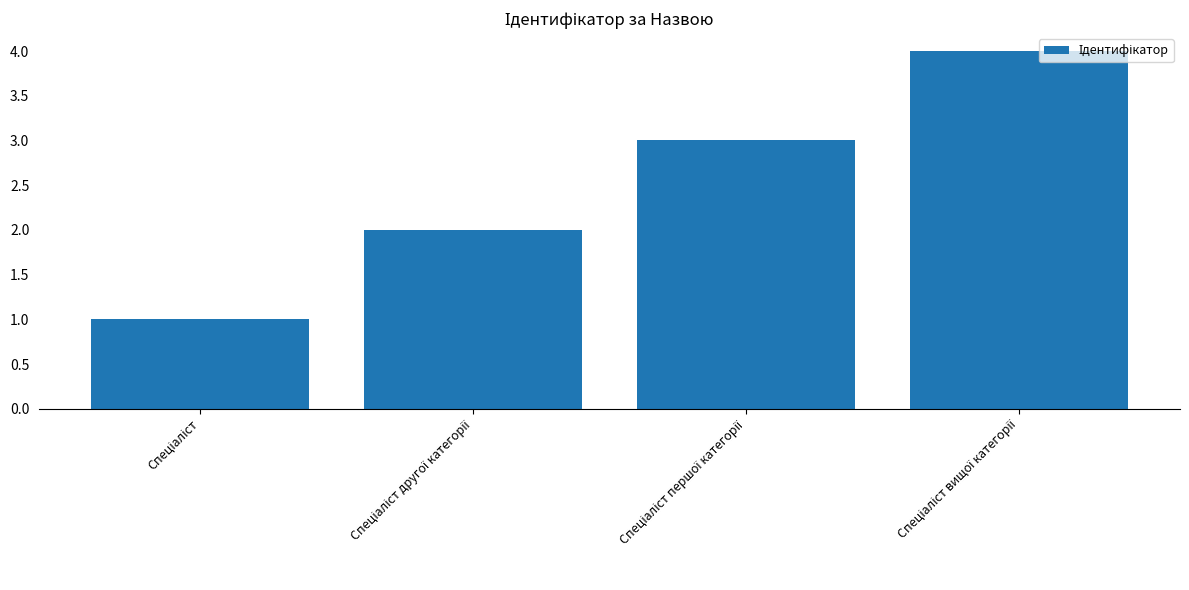

What is the difference between the second highest and minimum values?

2